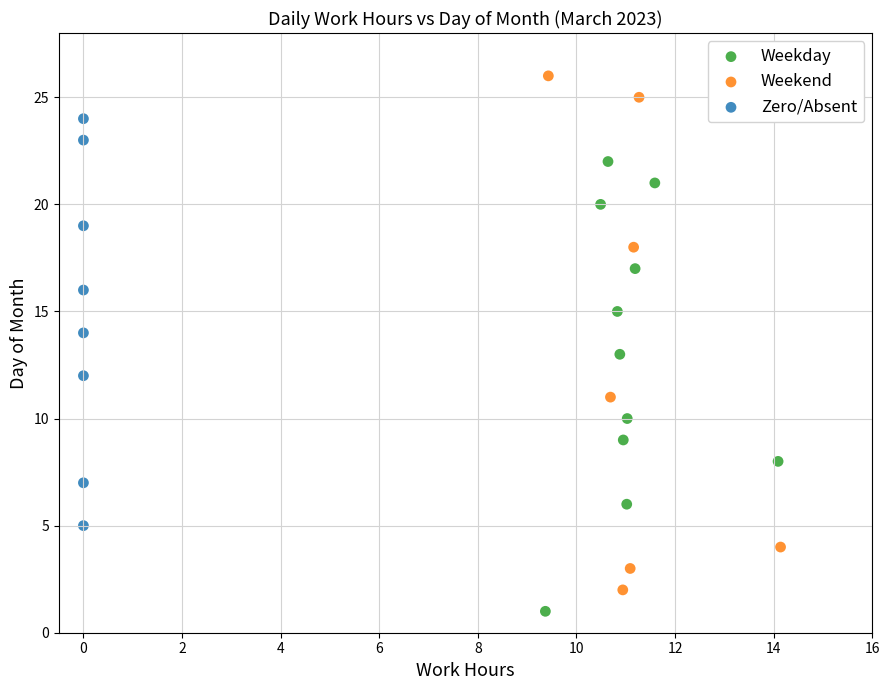

Which series reaches the maximum Y coordinate?

Weekend